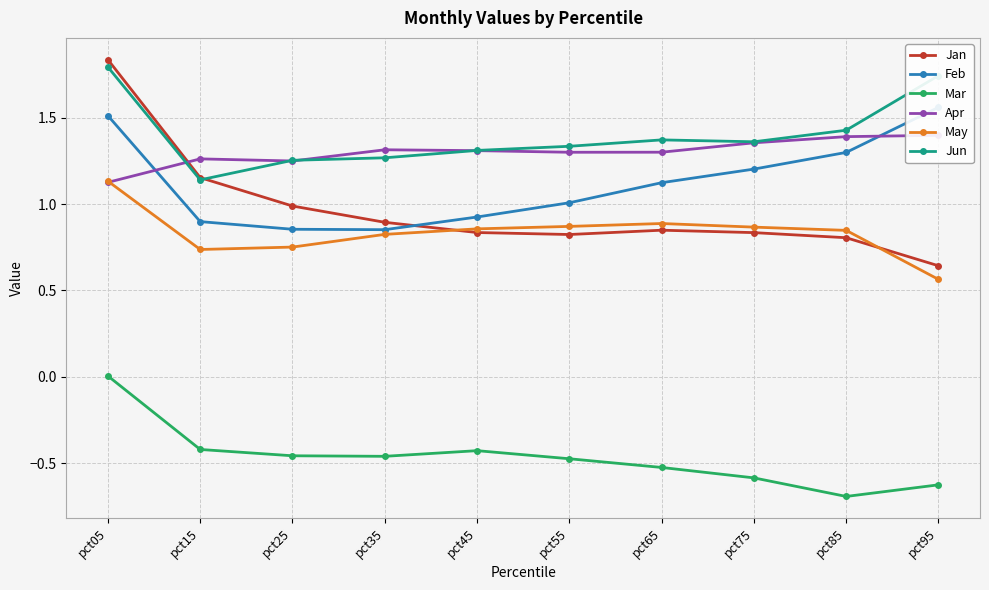

True or false: May and Feb cross at least once.

False